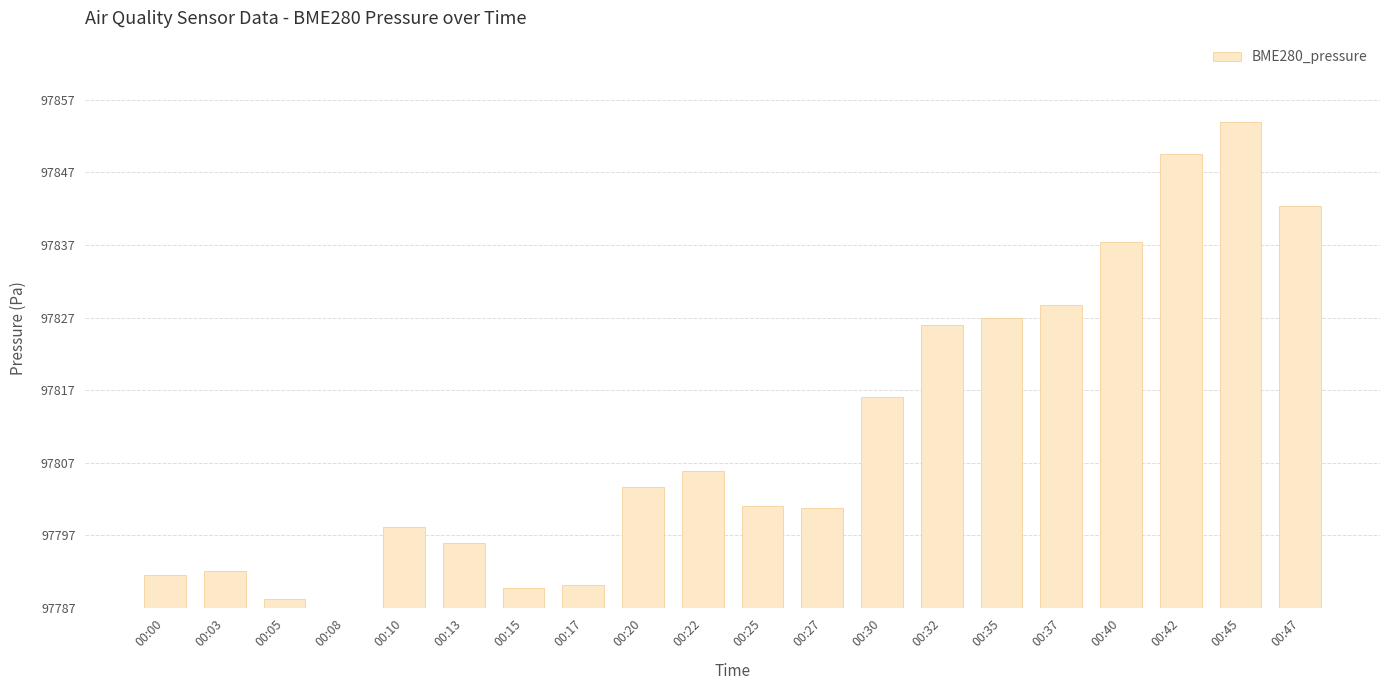

Rank the categories by value from lowest to highest.

00:08, 00:05, 00:15, 00:17, 00:00, 00:03, 00:13, 00:10, 00:27, 00:25, 00:20, 00:22, 00:30, 00:32, 00:35, 00:37, 00:40, 00:47, 00:42, 00:45